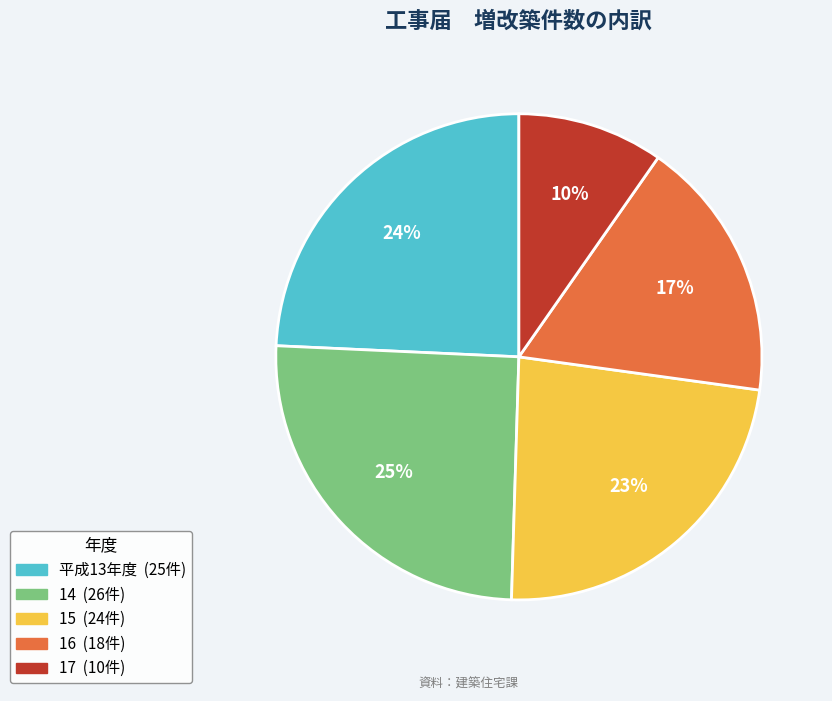

Between 平成13年度 and 17, which is larger?

平成13年度